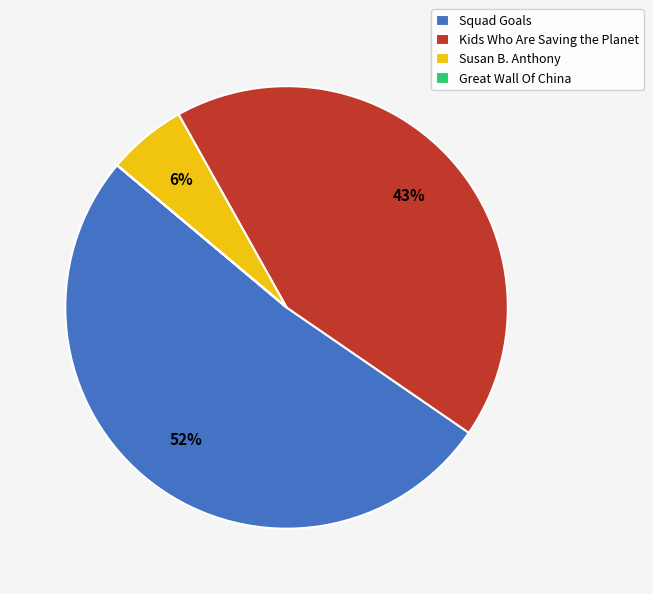

What is the largest slice in the pie chart?

Squad Goals